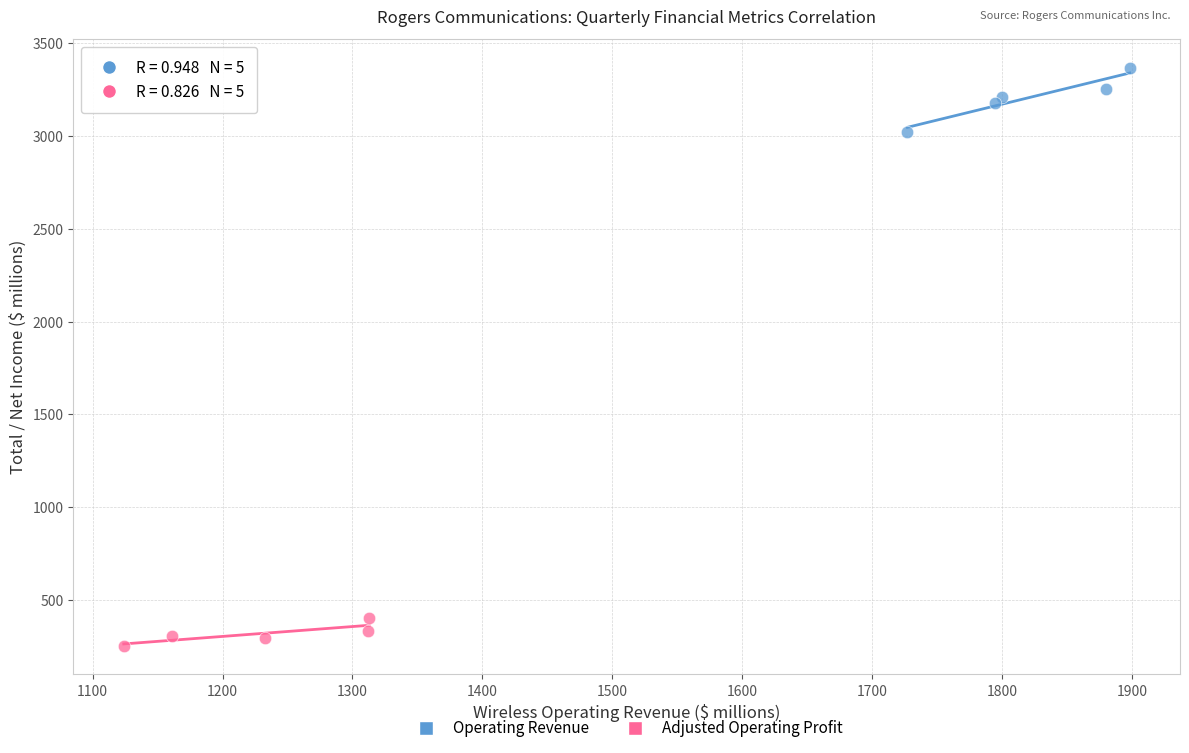

Which series has the largest Y range (max minus min)?

Operating Revenue